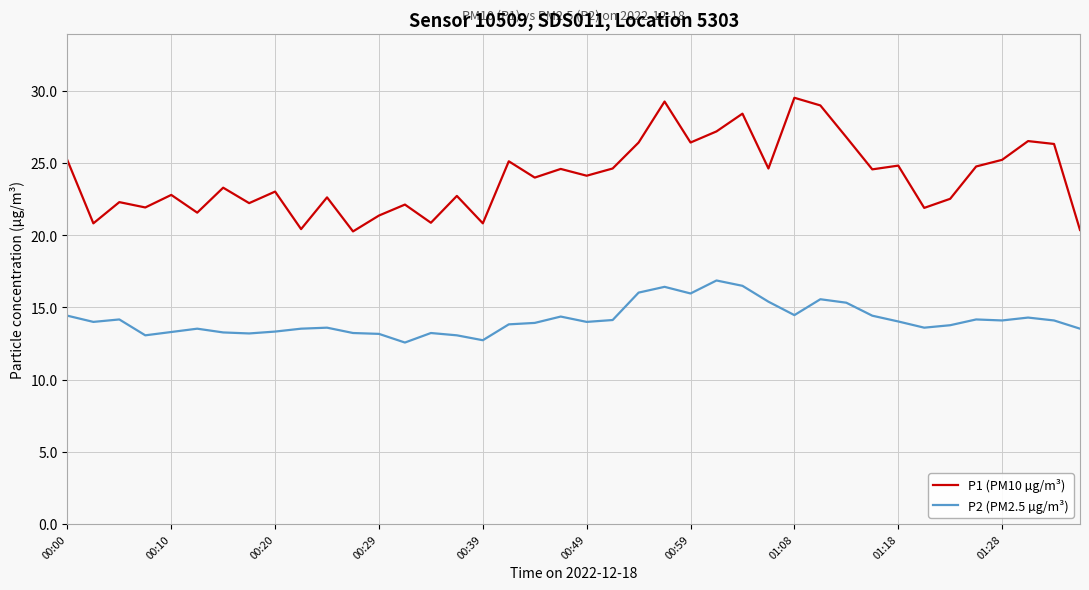

What are all the series names shown in the legend?

P1 (PM10 µg/m³), P2 (PM2.5 µg/m³)